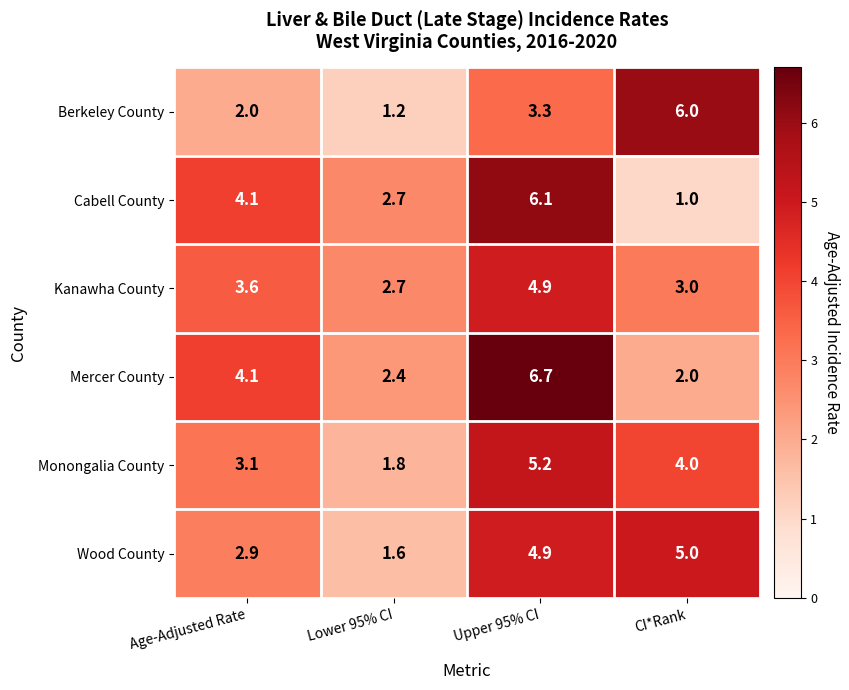

What is the total value across all series at Lower 95% CI?

12.4